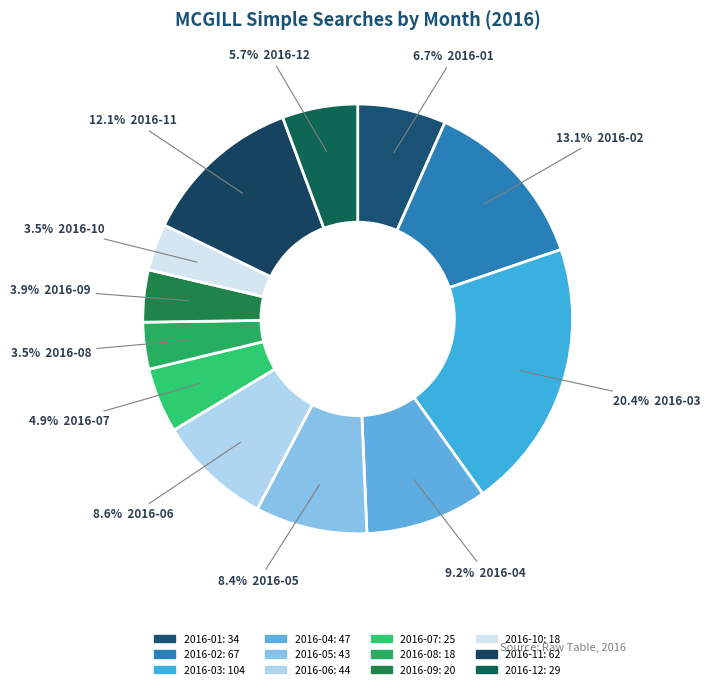

To the nearest percent, what is the difference between the 2016-10 and 2016-07 slice percentages?

1%